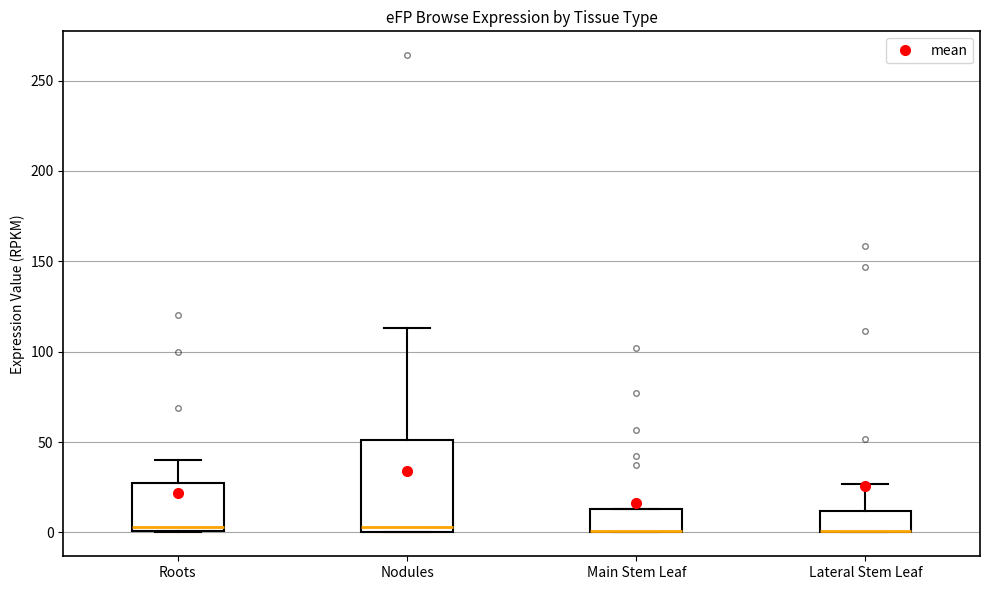

Reading left to right, read every box against the y-axis: the position of its median line, the range the box covers, and the ends of its whiskers. The values are not printed on the chart, so give them approximately, as read against the axis.

Roots: median 5, box 0 to 25, whiskers 0 to 40
Nodules: median 5, box 0 to 50, whiskers 0 to 115
Main Stem Leaf: median 0 (drawn on the box's lower edge), box 0 to 15, whiskers 0 to 15
Lateral Stem Leaf: median 0 (drawn on the box's lower edge), box 0 to 10, whiskers 0 to 25